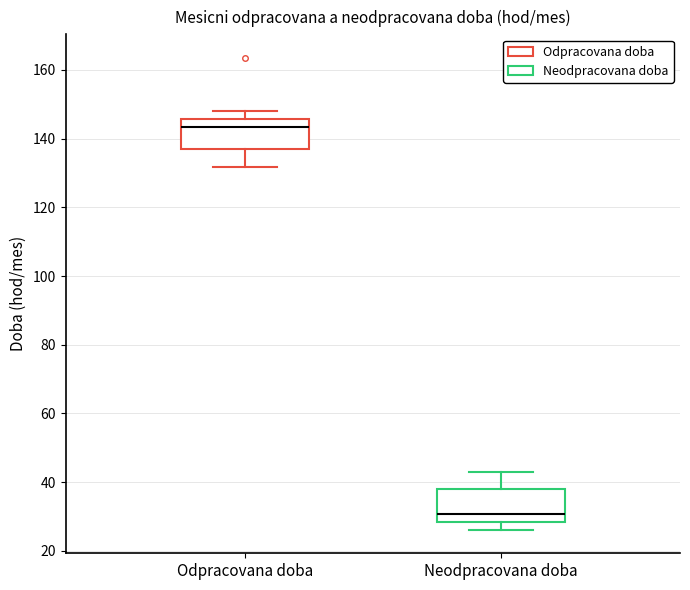

Which box's median line is the highest?

Odpracovana doba